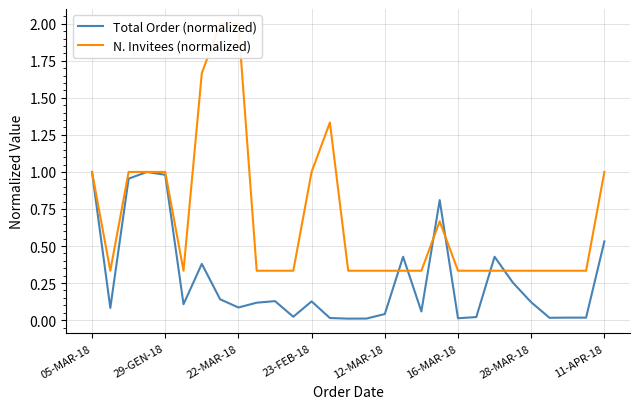

Does the chart display data point markers on the line(s)?

No